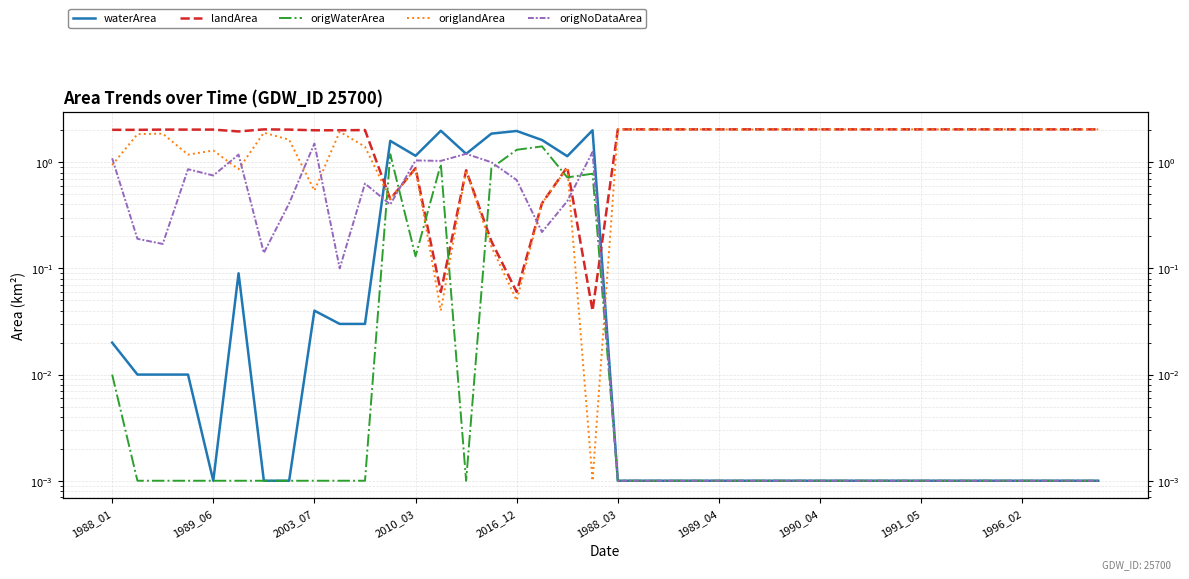

What is the total value across all series at 1989_06?

4.1